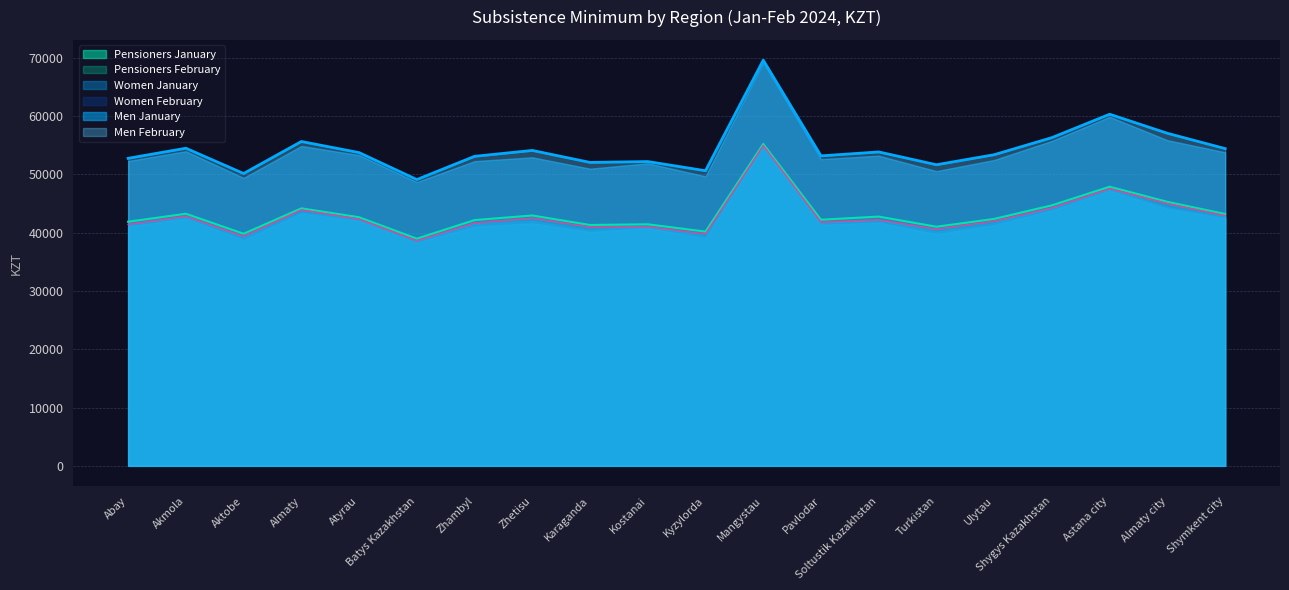

What is the difference between the highest and lowest values at Shygys Kazakhstan?

12491